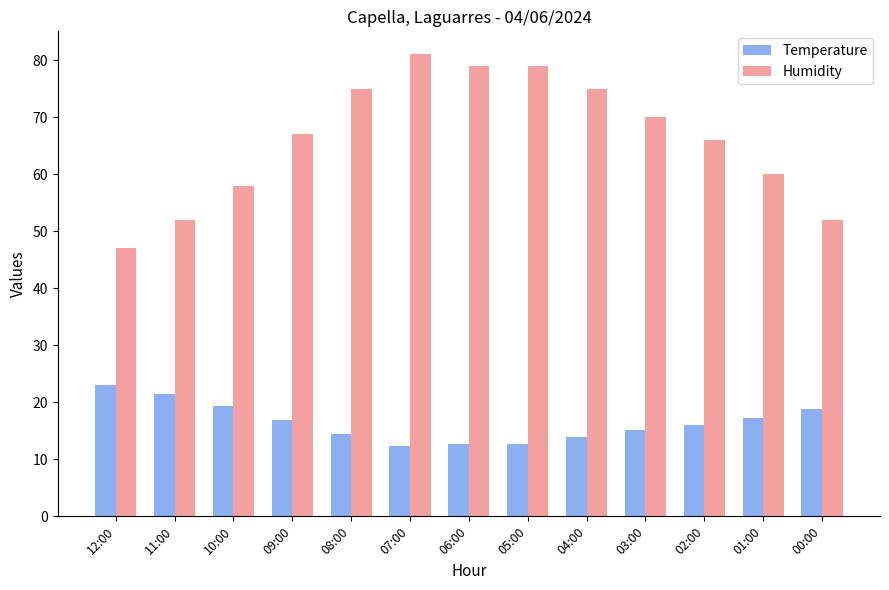

At which category does the chart reach its peak across all series?

07:00